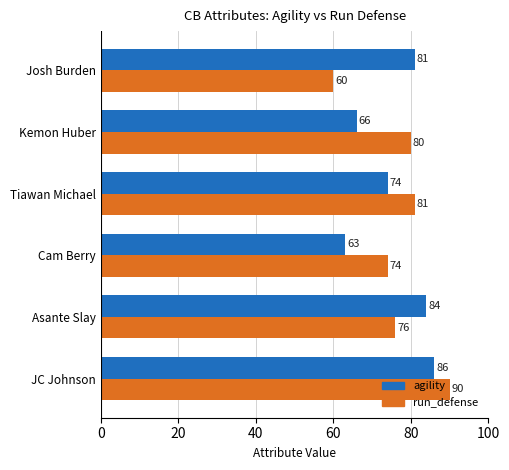

At which category does the chart reach its peak across all series?

JC Johnson